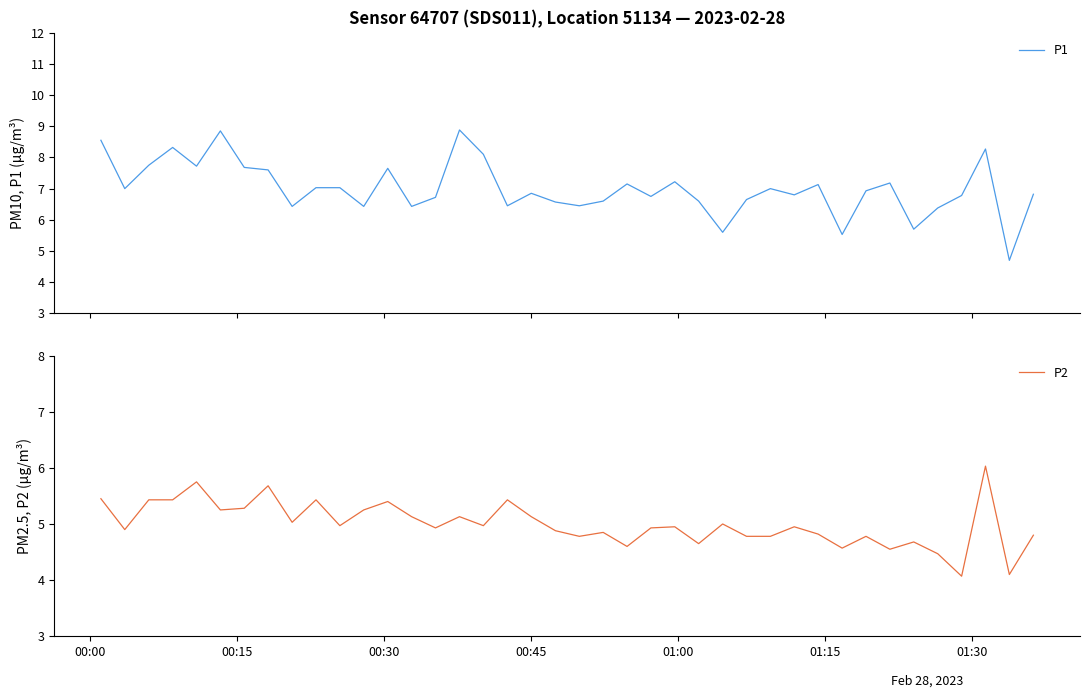

What is the maximum value for P2?

6.0